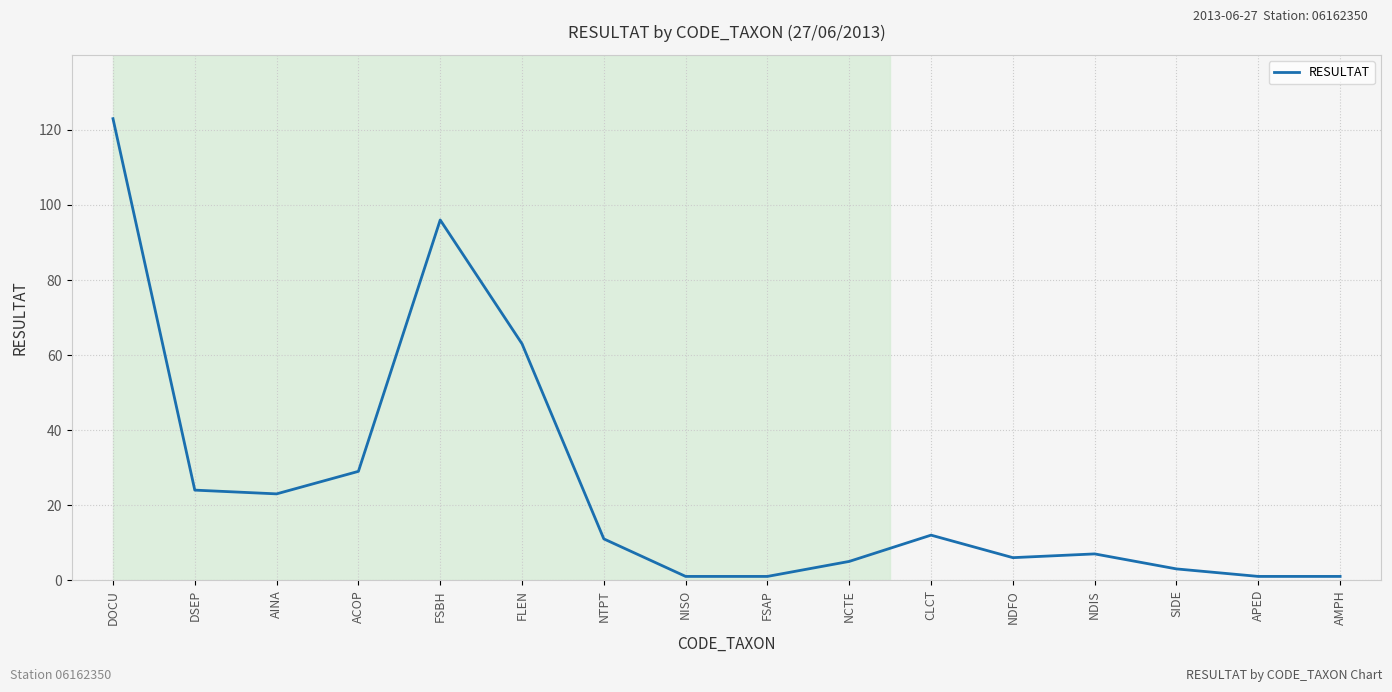

What position from the right is FSBH?

12